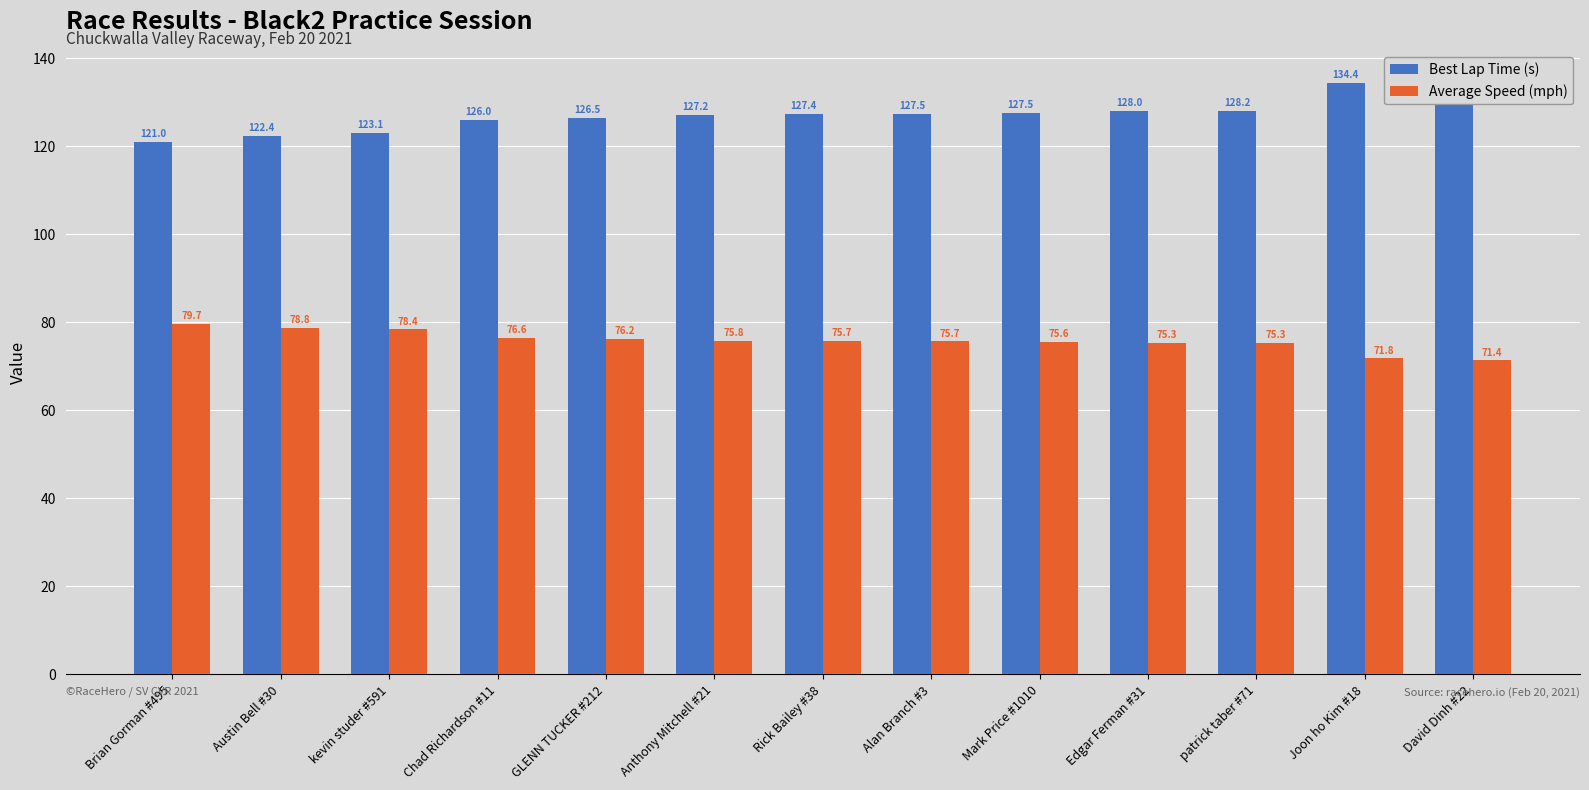

Which series has the largest range (max minus min)?

Best Lap Time (s)